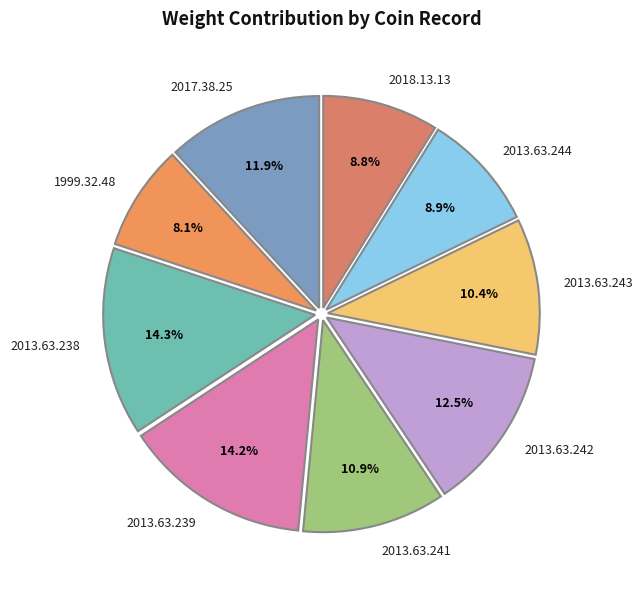

To the nearest percent, what is the difference between the 2013.63.238 and 2013.63.244 slice percentages?

5%